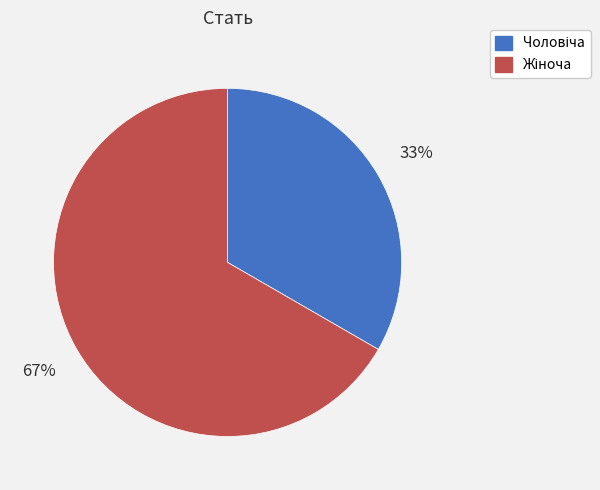

To the nearest percent, what is the average slice percentage?

50%